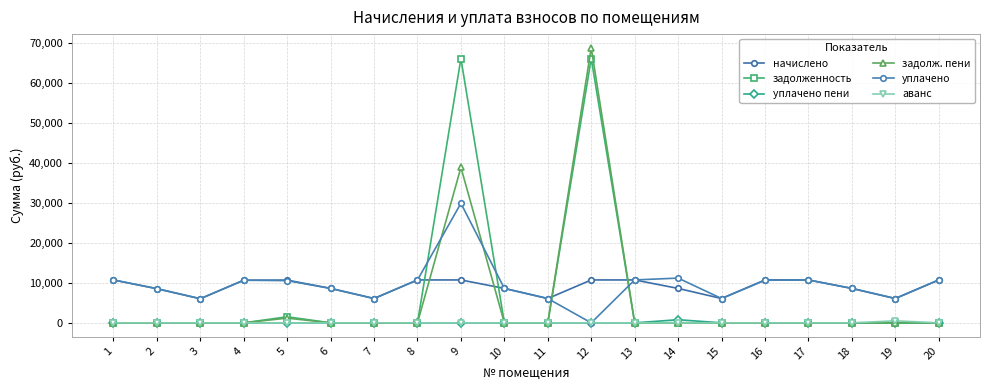

At which category does задолженность reach its first local peak?

5